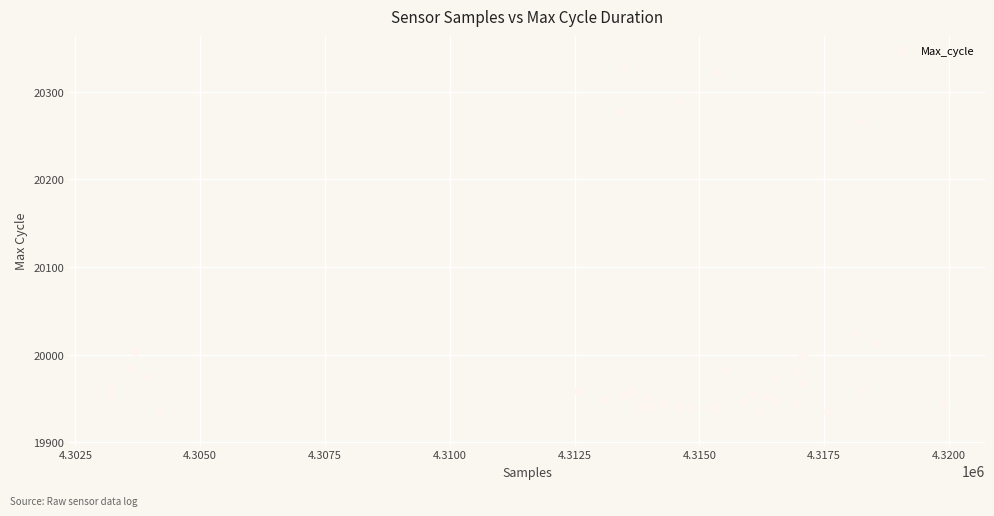

What Y value in the scatter plot is closest to 20130?

20024